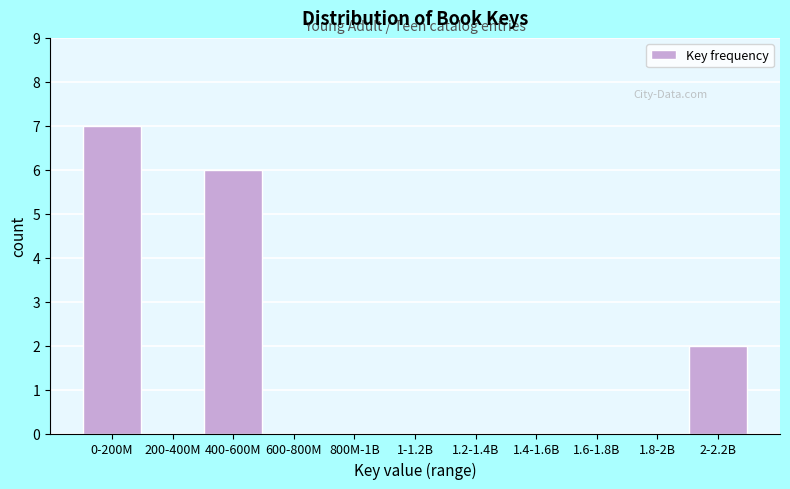

Reading left to right, transcribe all the data shown in this chart.

0-200M=7	200-400M=0	400-600M=6	600-800M=0	800M-1B=0	1-1.2B=0	1.2-1.4B=0	1.4-1.6B=0	1.6-1.8B=0	1.8-2B=0	2-2.2B=2